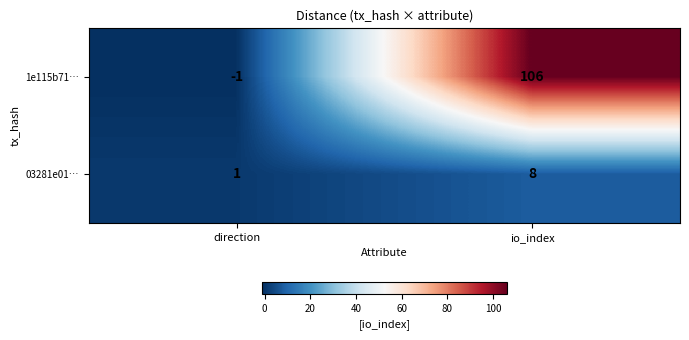

Which series has the largest total across all categories?

1e115b71…